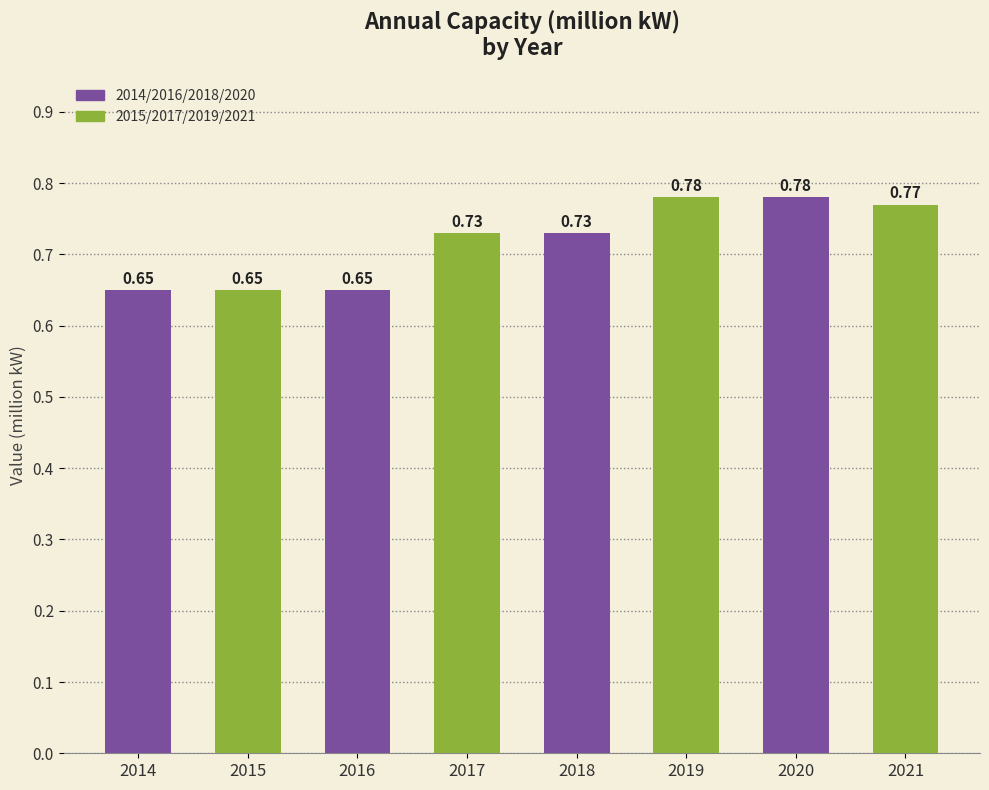

Which has a higher value, 2019 or 2015?

2019